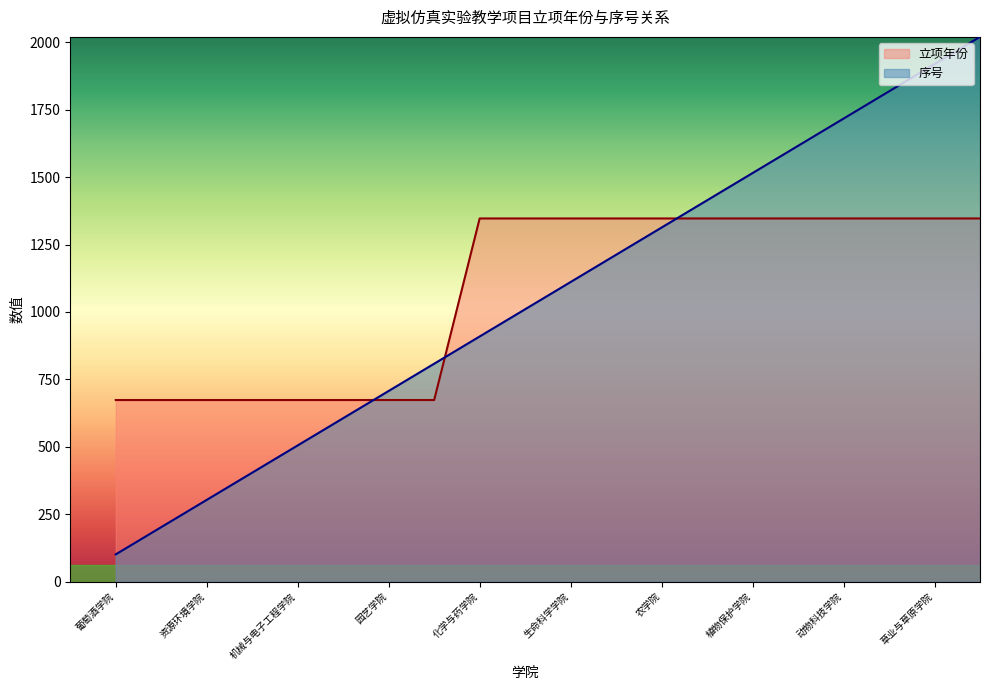

Rank the series by their maximum value, from highest to lowest.

序号, 立项年份